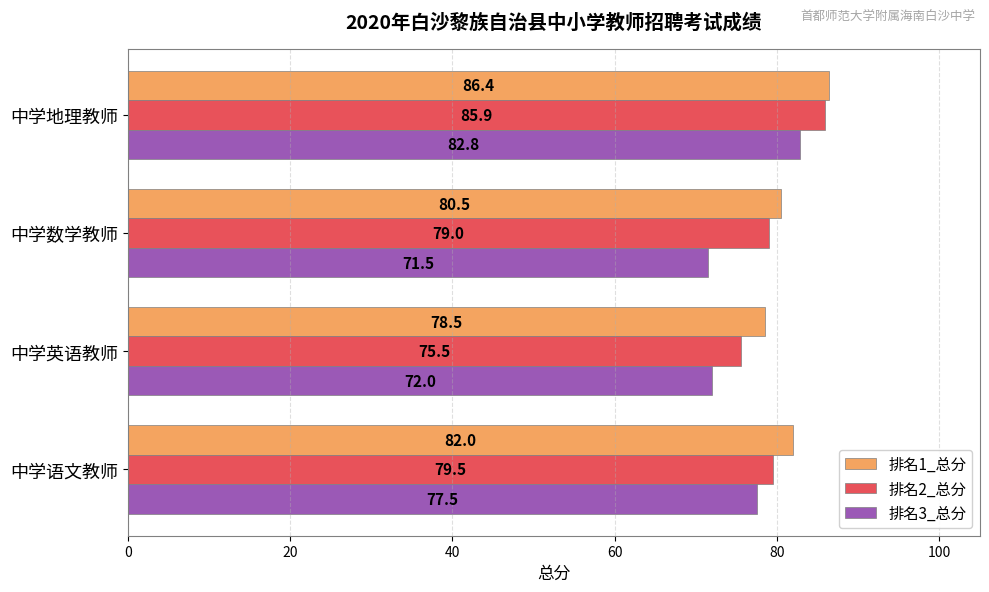

What is the difference between the highest and lowest values at 中学英语教师?

6.5